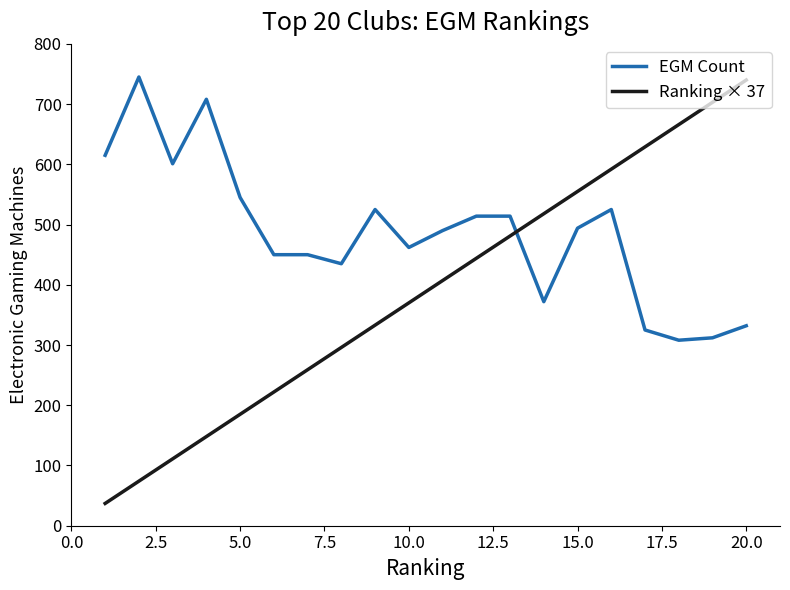

What is the maximum value shown in the chart?

745